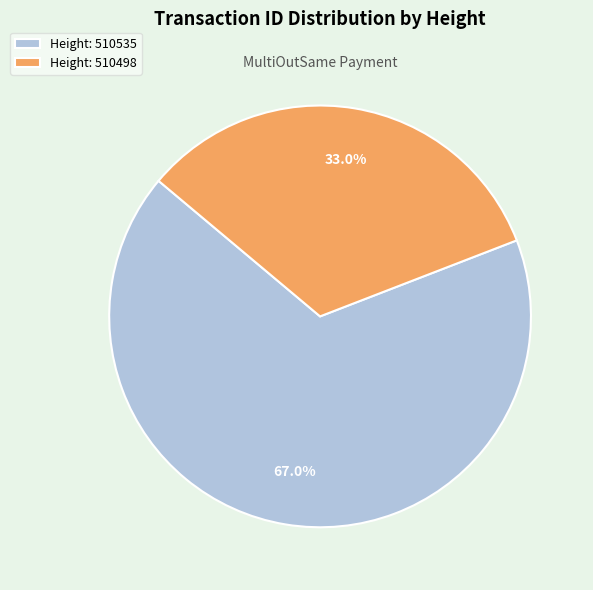

Which category has the biggest portion of the pie?

Height: 510535